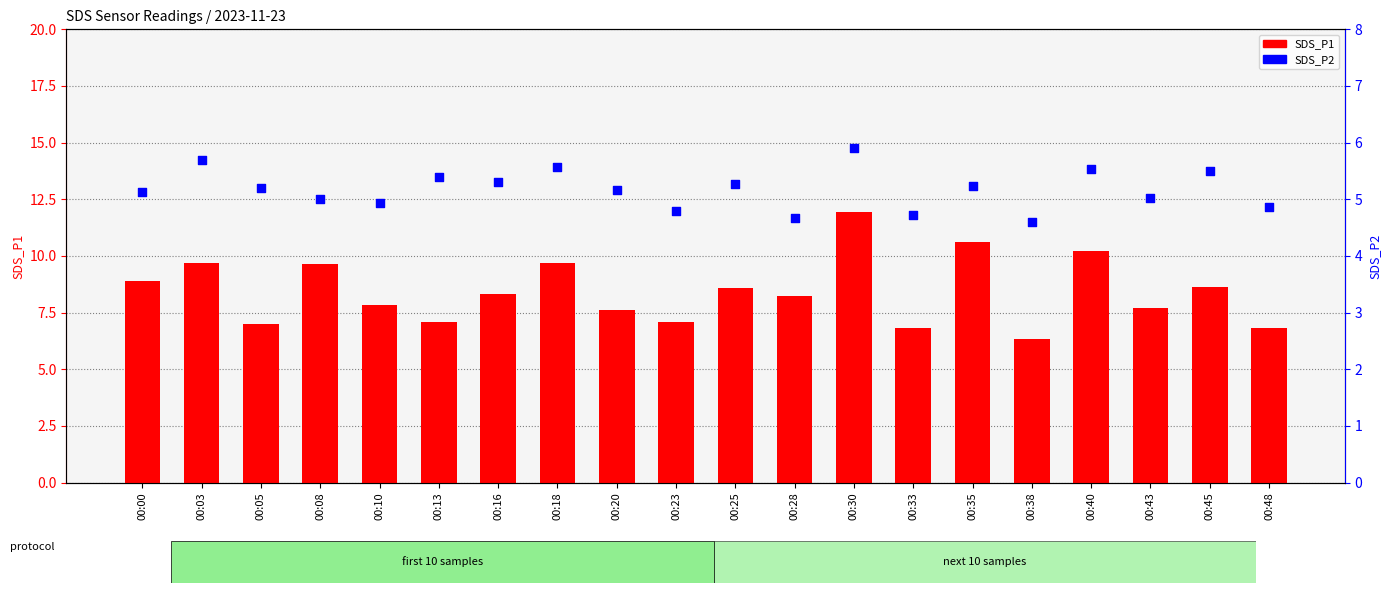

Which series has the largest total across all categories?

SDS_P1